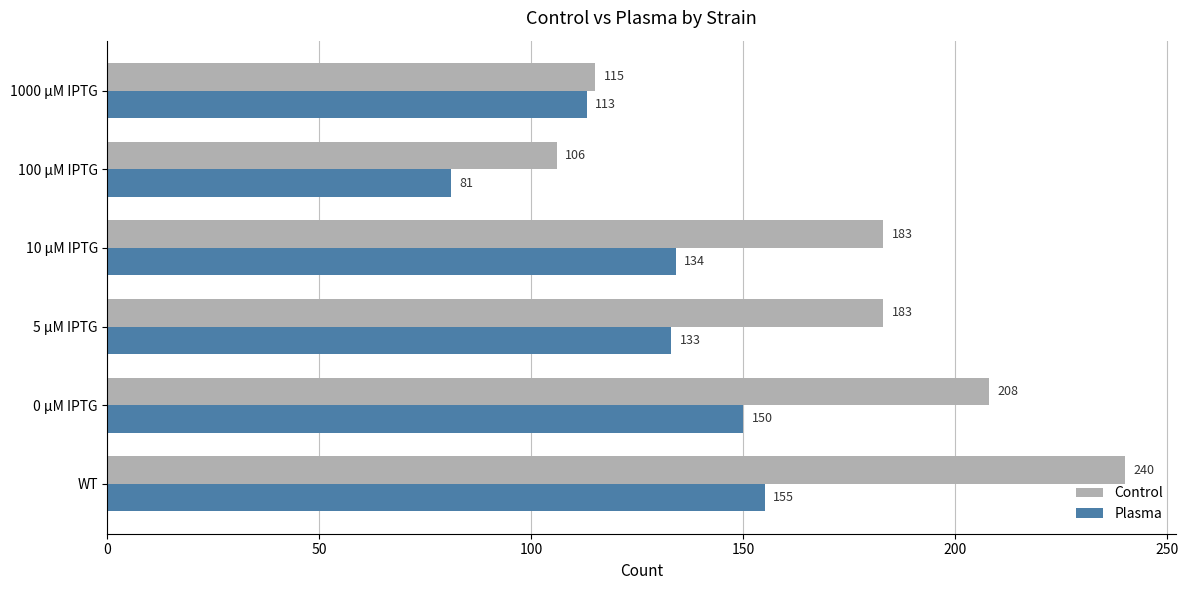

What is the greatest value displayed?

240